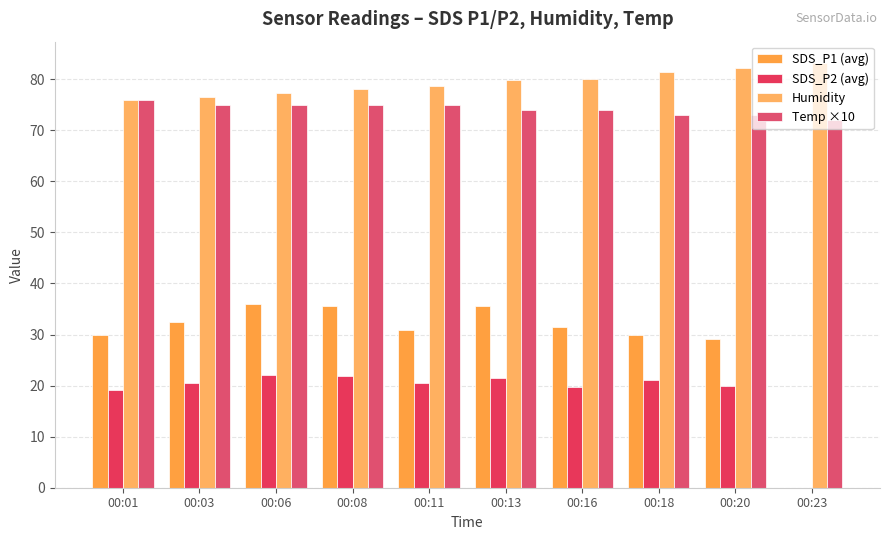

At which category is the sum across all series the highest?

00:13